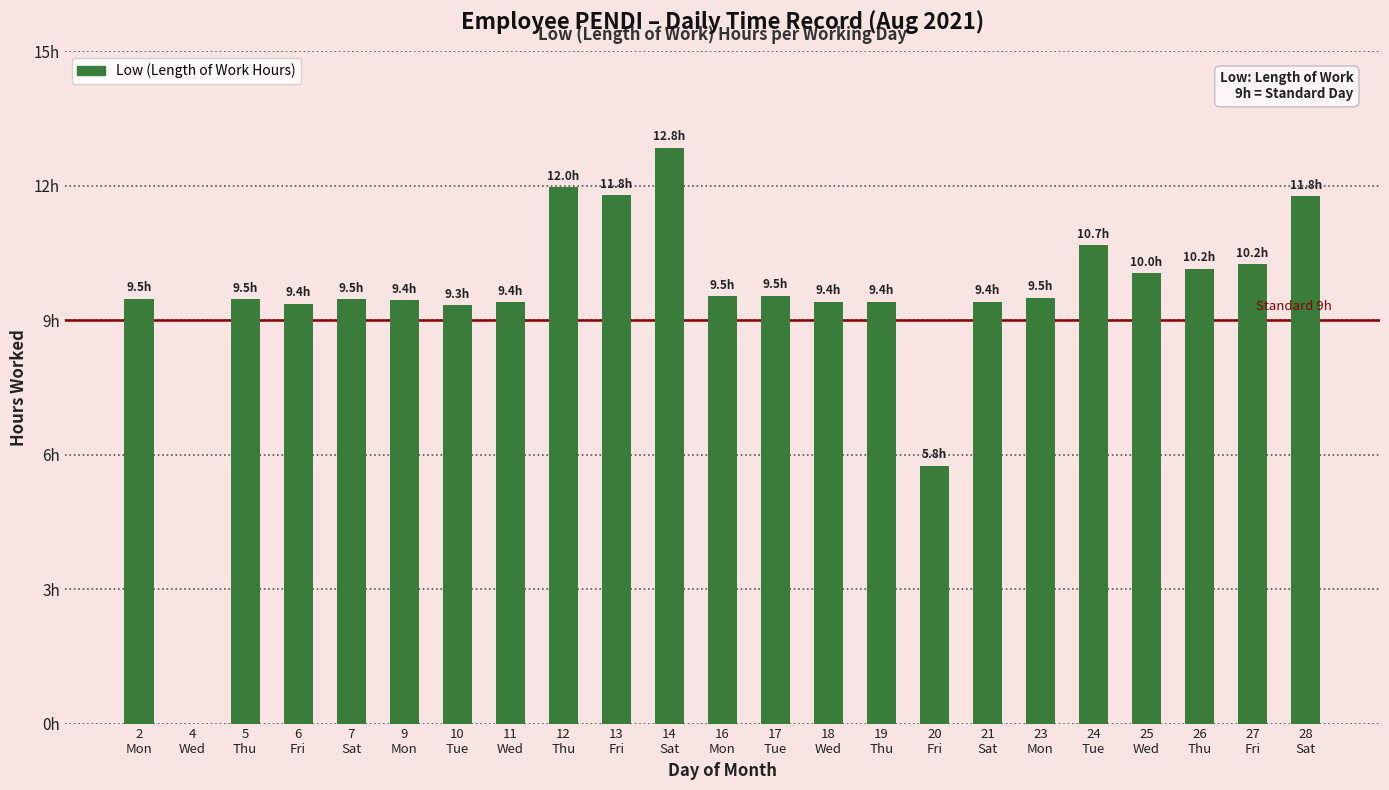

What is the change in value from 12
Thu to 21
Sat?

-2.6